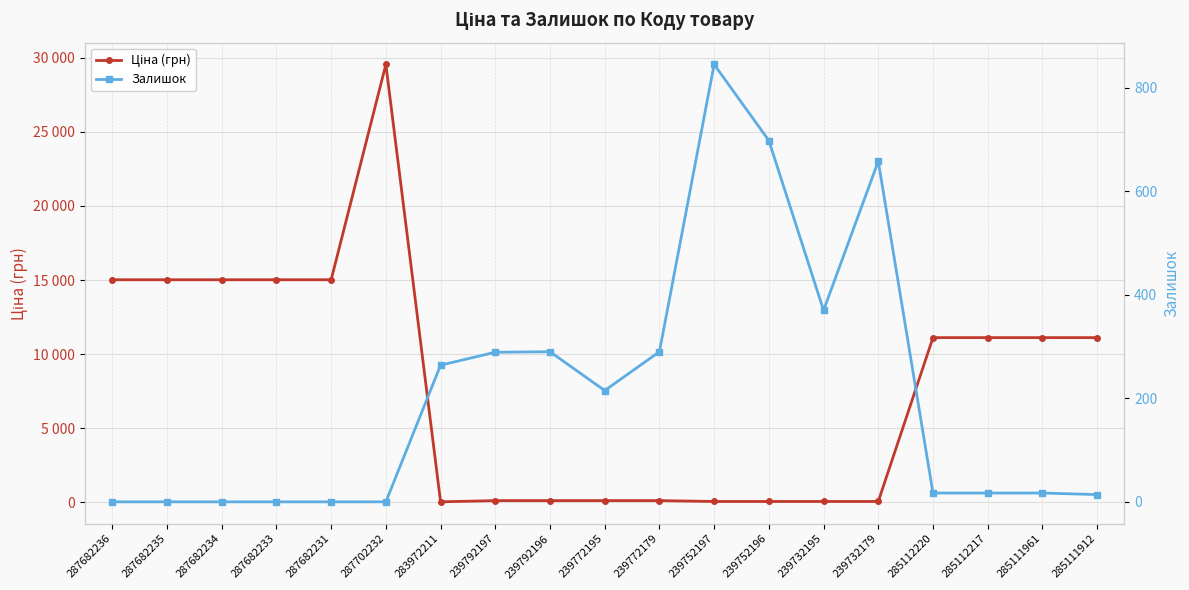

Rank the series by their maximum value, from lowest to highest.

Залишок, Ціна (грн)